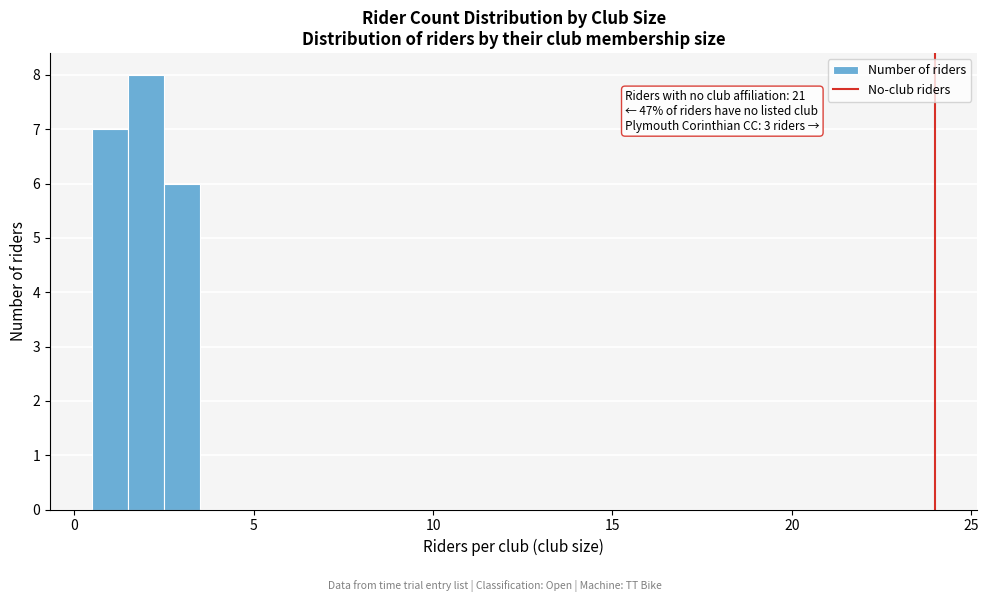

Read against the x-axis, roughly where is the centre of the tallest bar?

2.0